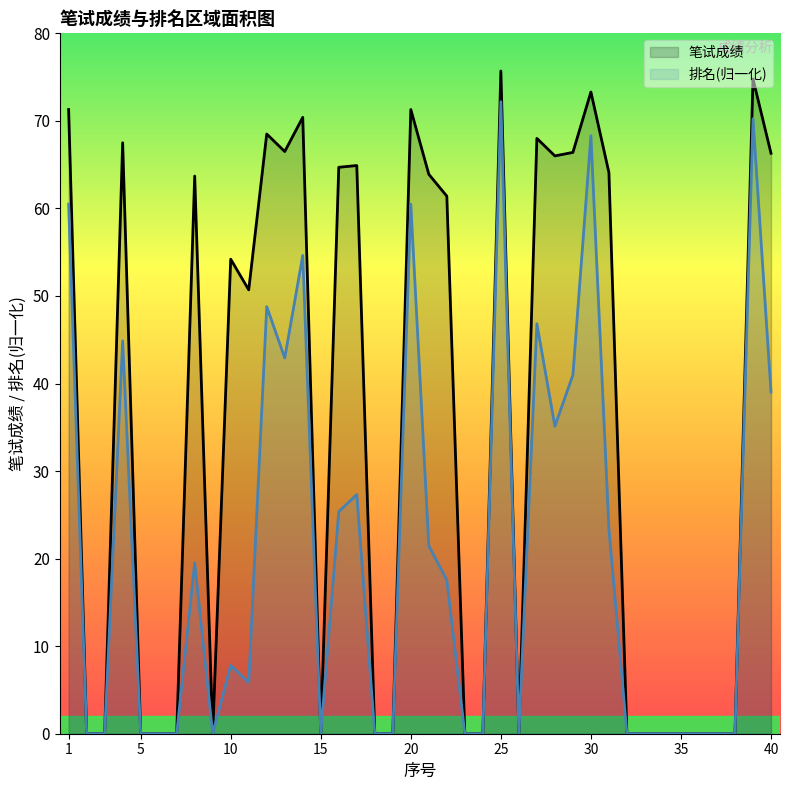

True or false: 排名 and 笔试成绩 cross at least once.

False